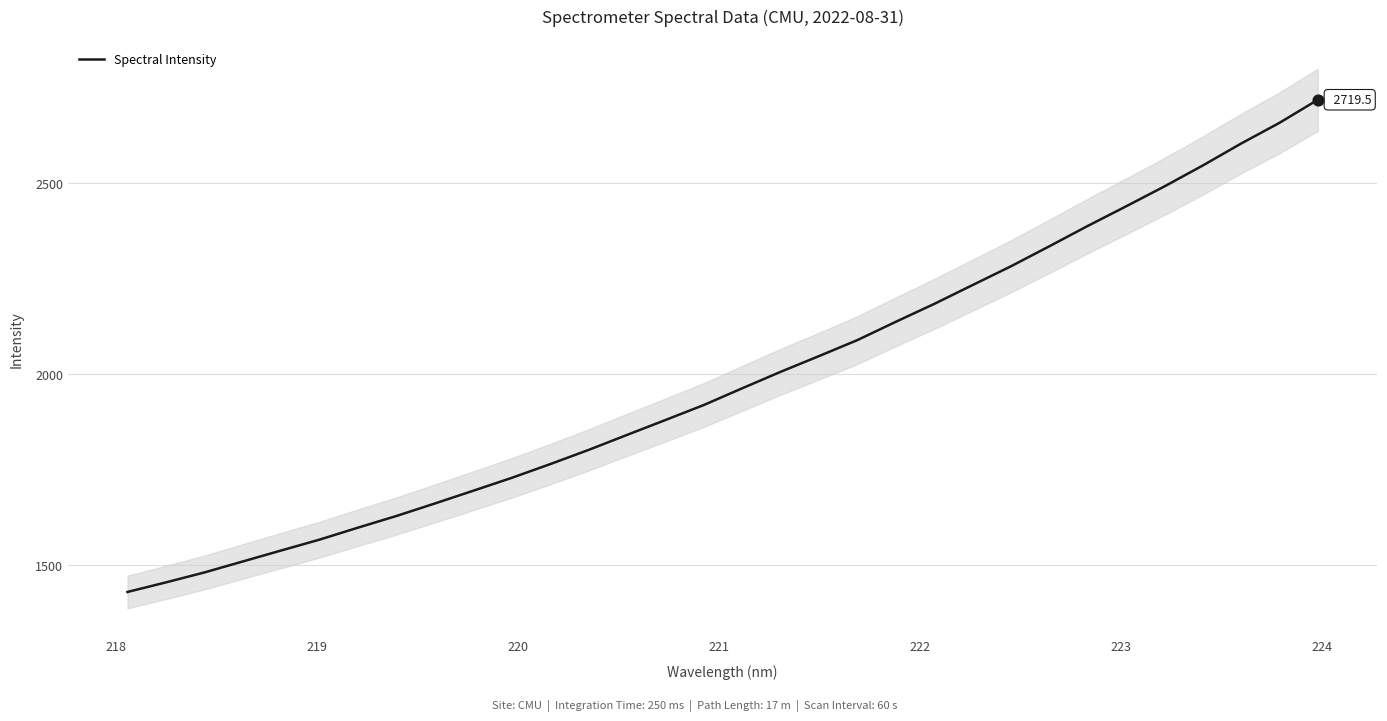

What is the minimum value for Spectral Intensity?

1428.3